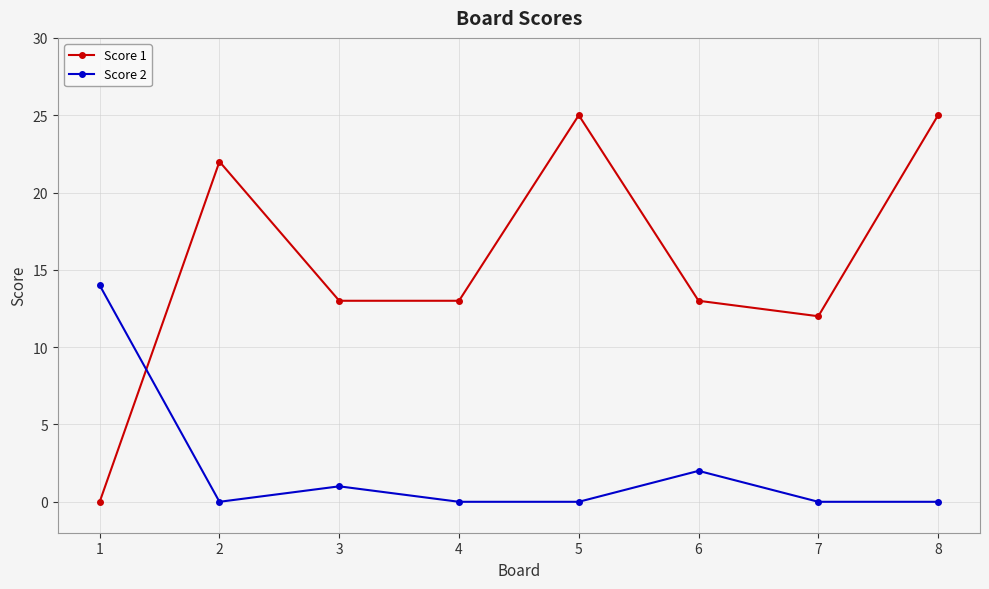

What is the total value across all series at 3?

14